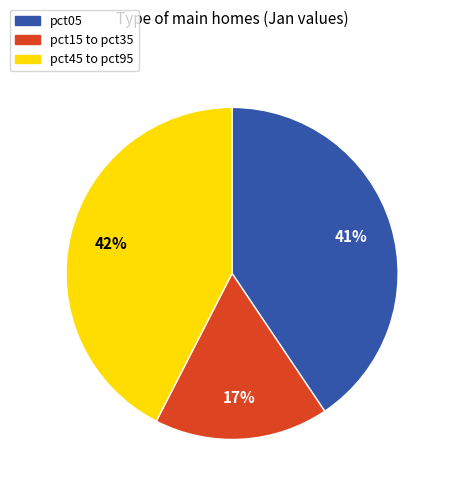

Is there any slice that represents more than half of the pie?

No